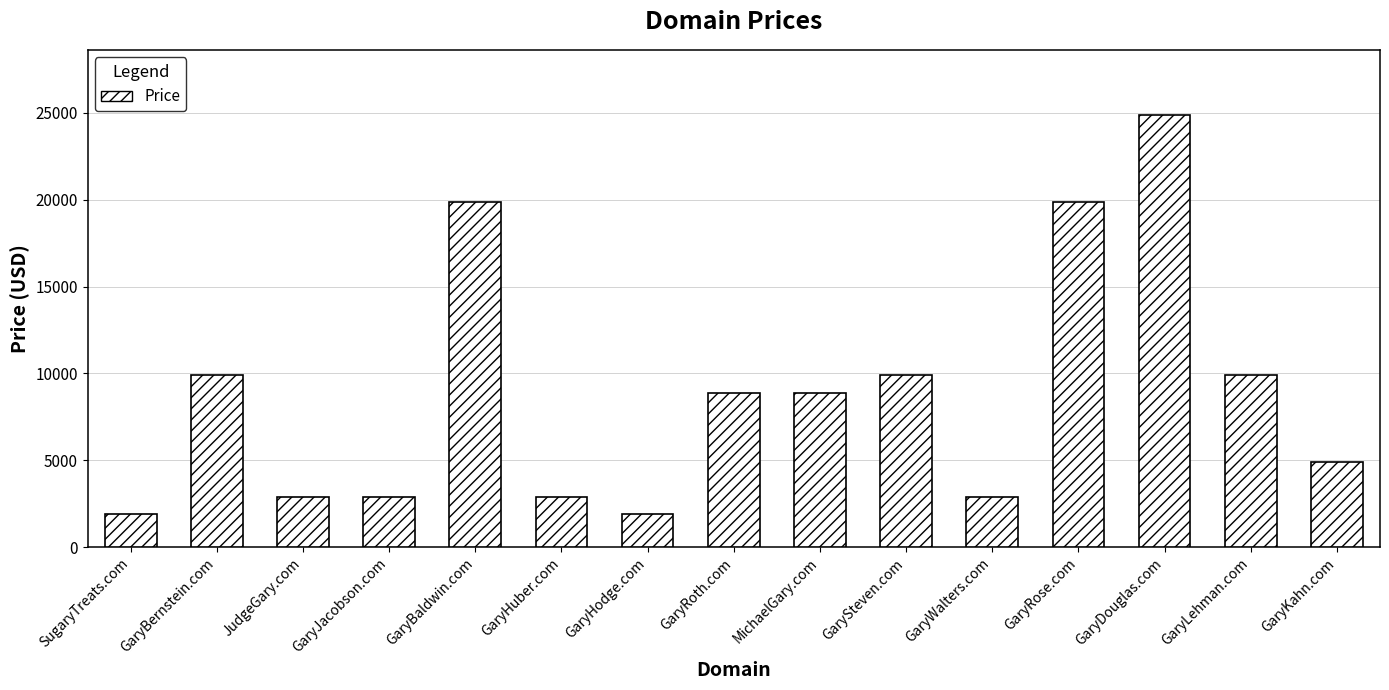

What is the maximum value shown in the chart?

24888